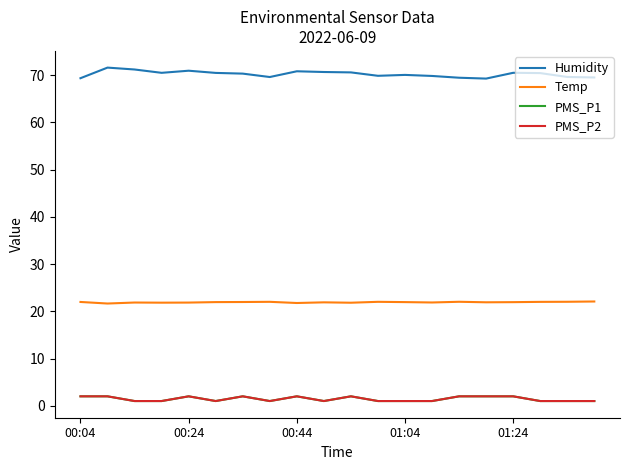

Which series has the widest spread of values?

Humidity